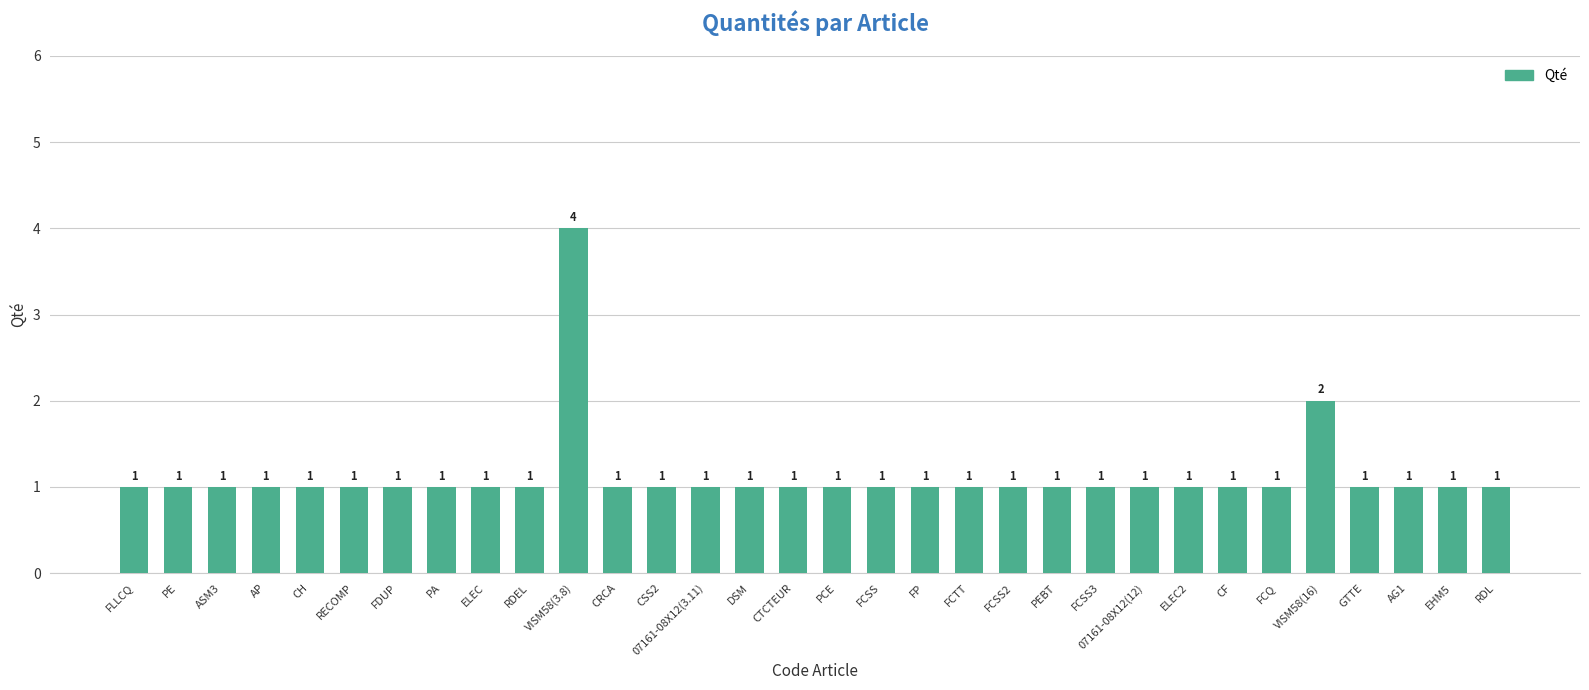

What is the greatest value displayed?

4